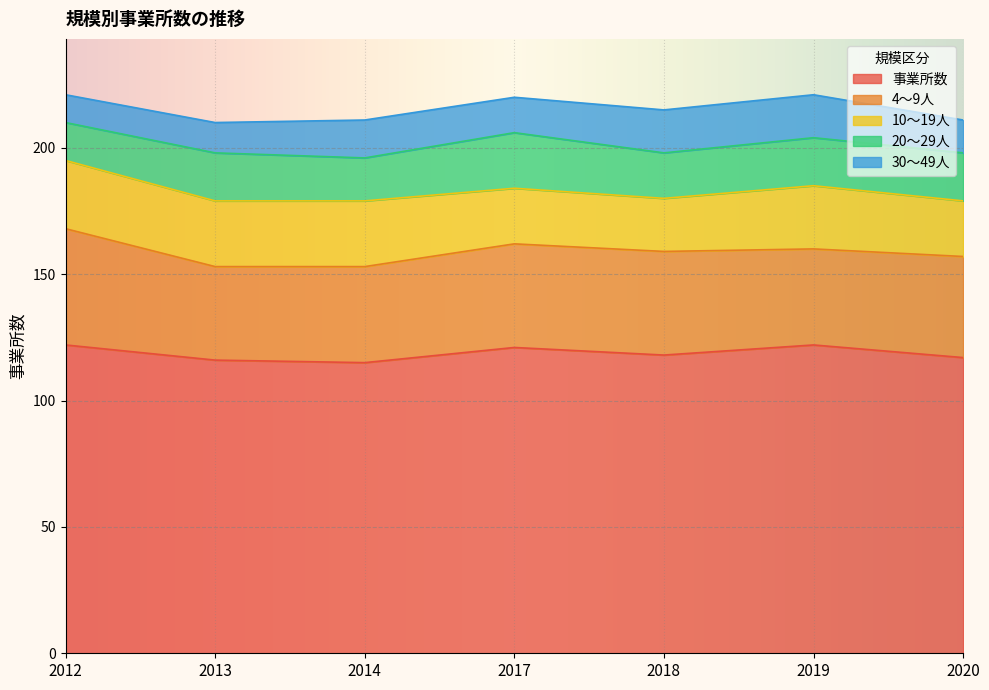

At which label is 30～49人 closest to 14?

2017